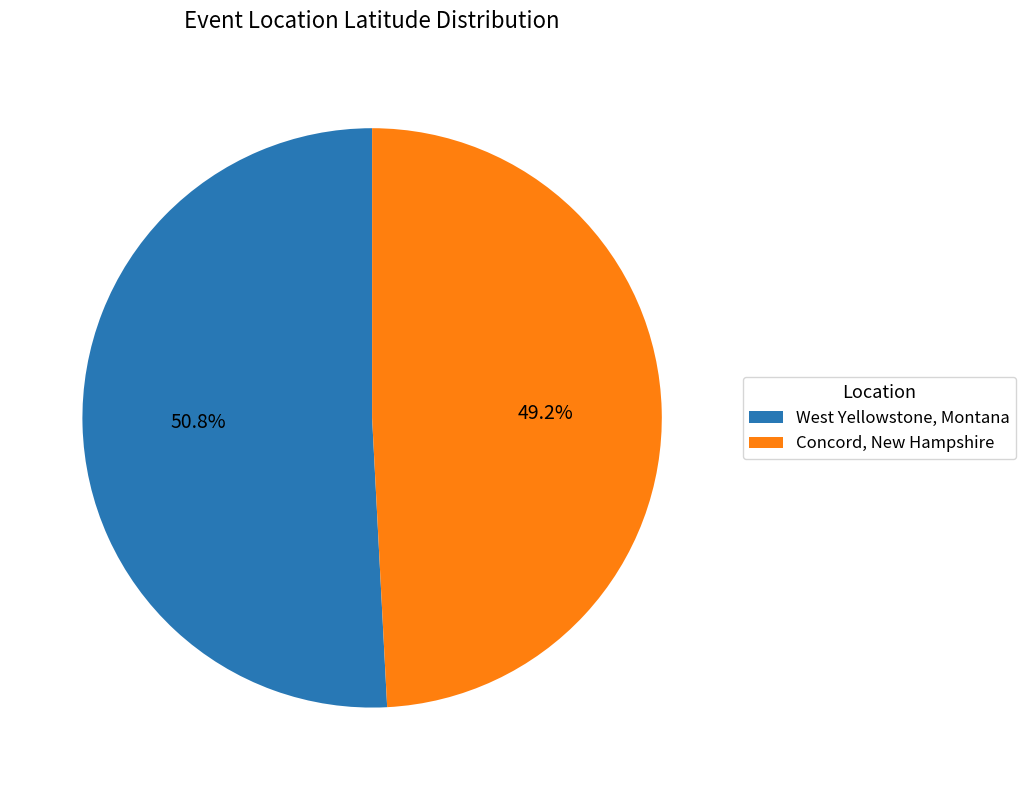

To the nearest percent, what portion does West Yellowstone, Montana represent?

51%